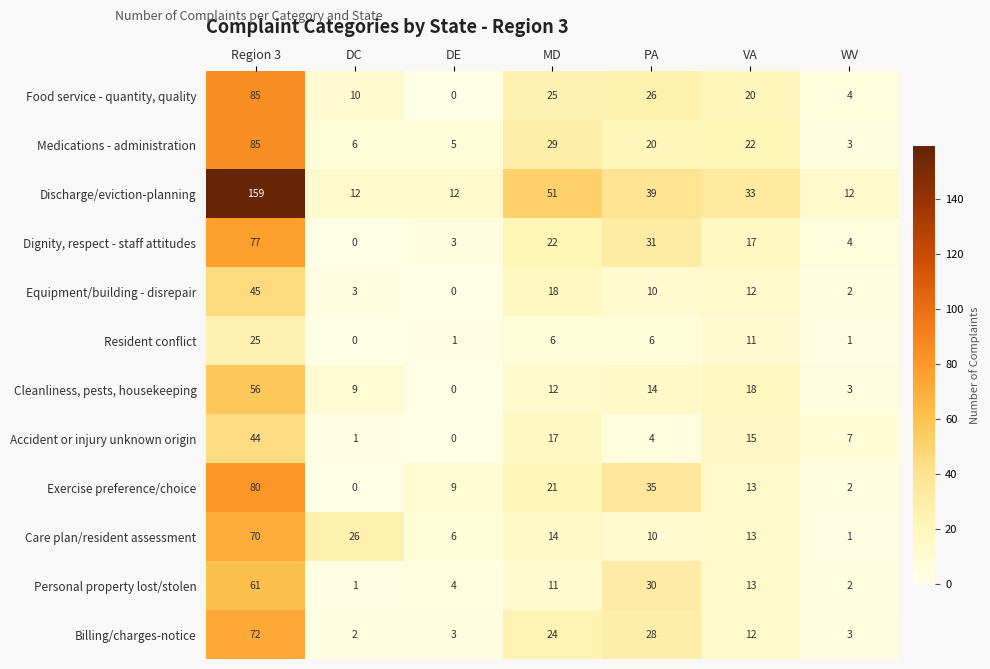

Which series changed the most between MD and VA?

Discharge/eviction-planning